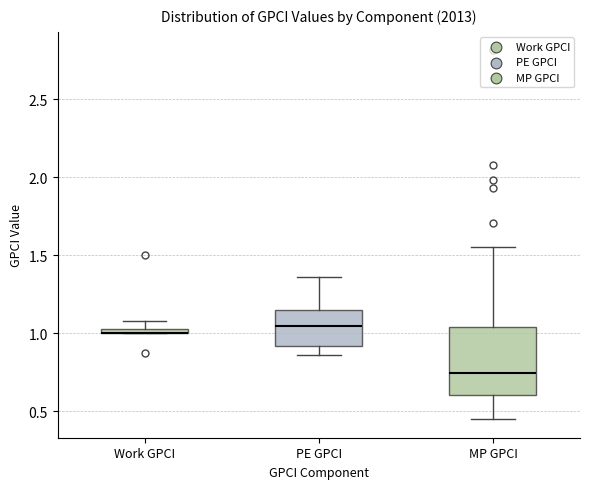

Comparing the boxes themselves (not the whiskers), which one is the tallest?

MP GPCI